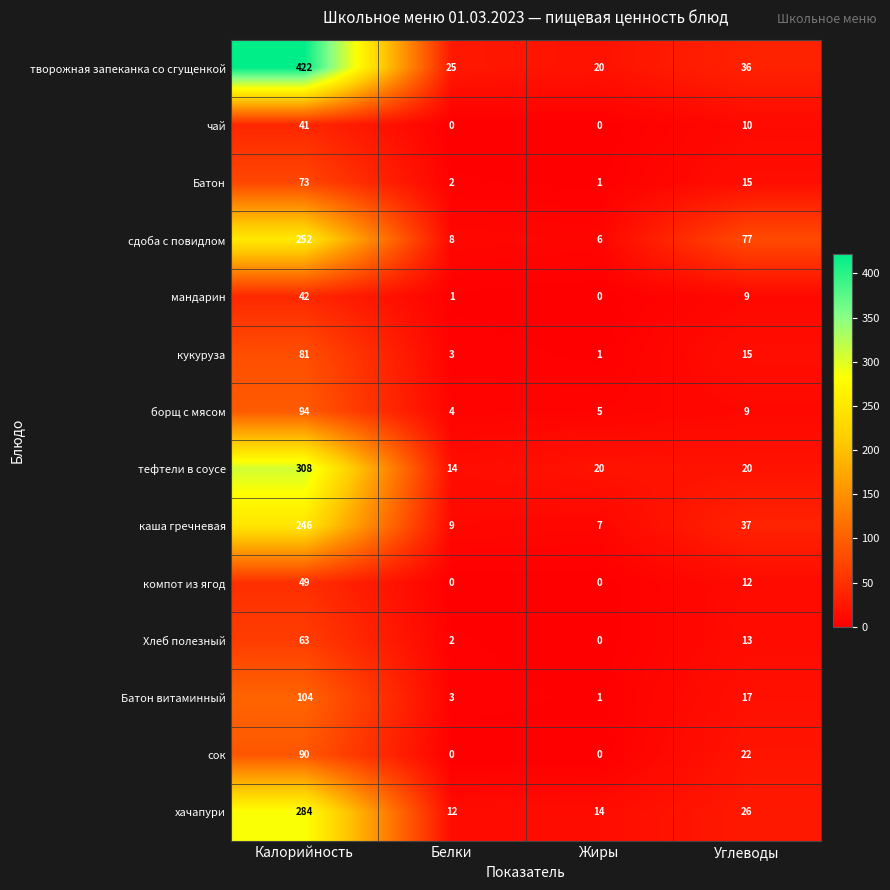

What is the difference between the чай values at Жиры and Углеводы?

10